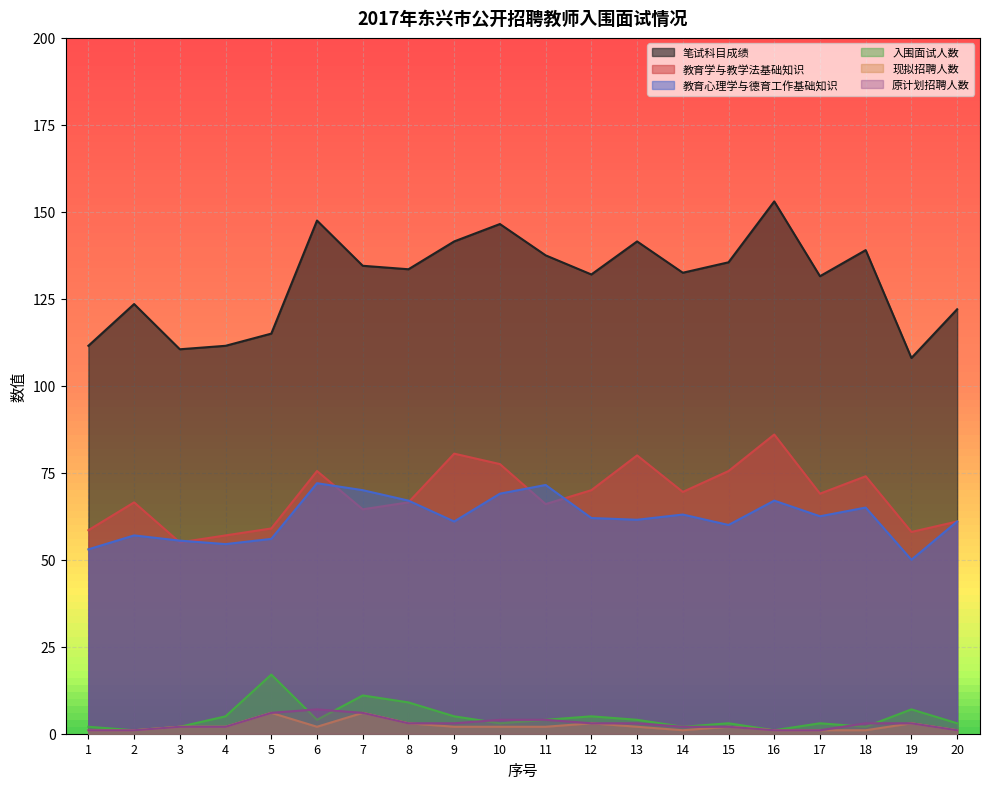

Is the value of 原计划招聘人数 at 2 greater than the value of 现拟招聘人数 at 14?

No